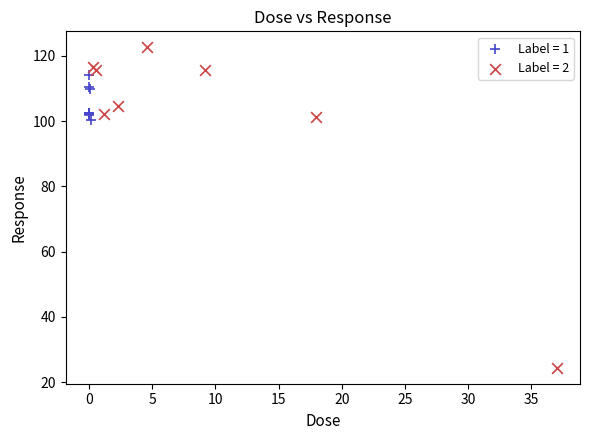

Which series has the widest spread of Y values?

Label = 2